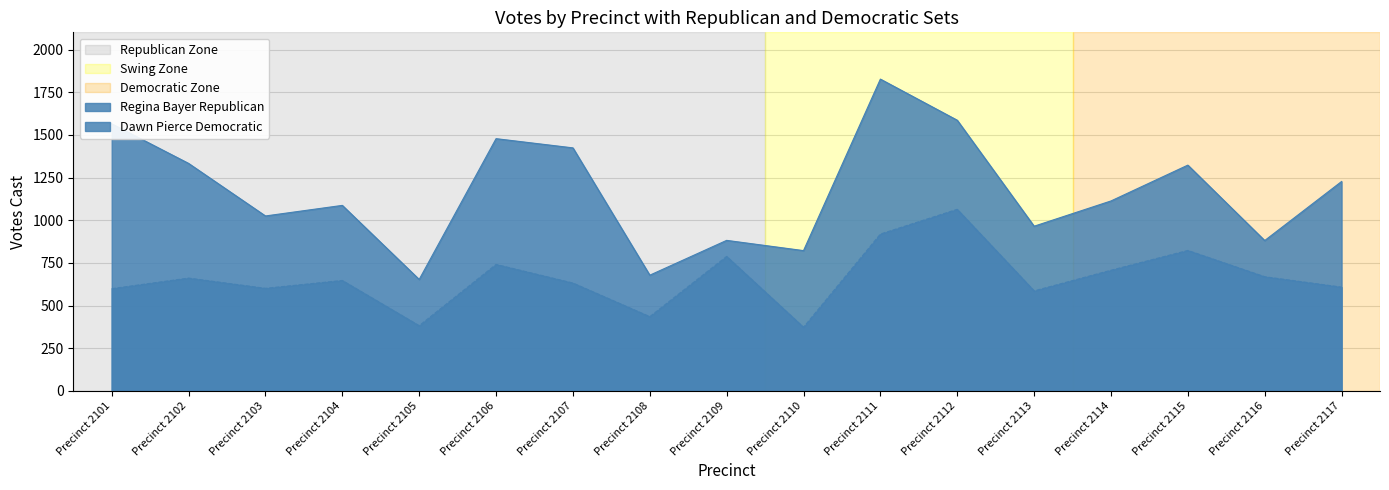

Which label corresponds to the largest value in the chart?

Precinct 2111